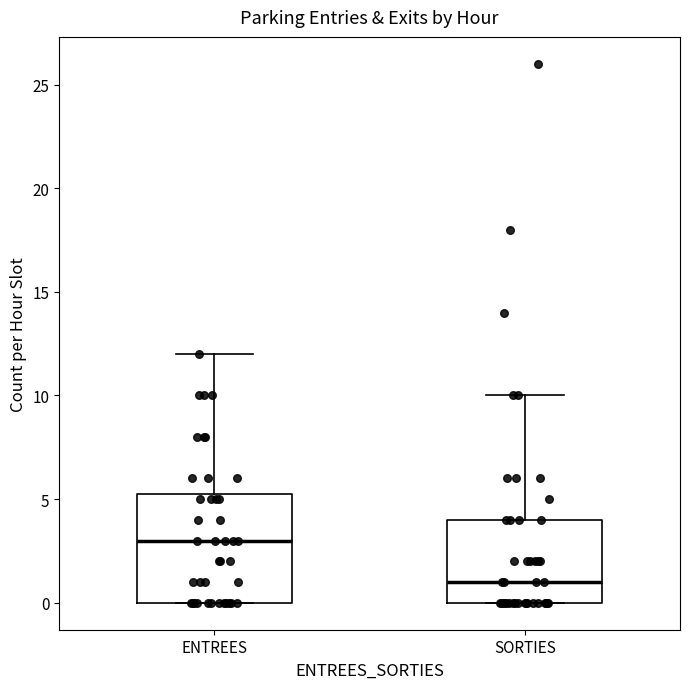

Reading left to right, transcribe this box plot: for each box, give where its median line is, the range the box spans, and where its two whiskers end, as read against the y-axis. The values are not printed on the chart, so give them approximately, as read against the axis.

ENTREES: median 3.0, box 0.0 to 5.5, whiskers 0.0 to 12.0
SORTIES: median 1.0, box 0.0 to 4.0, whiskers 0.0 to 10.0